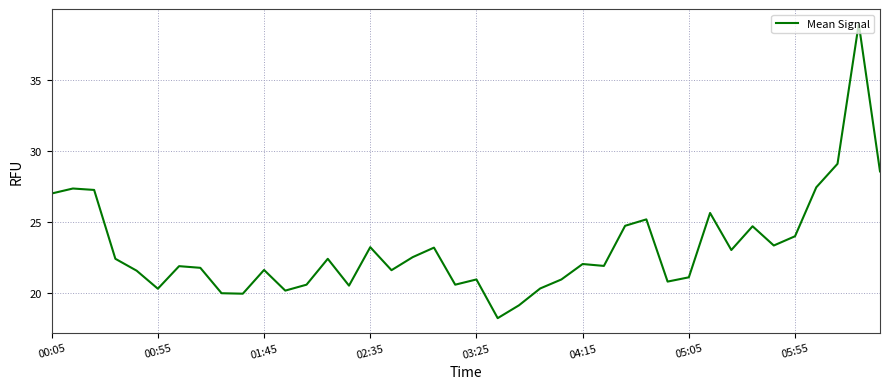

What is the difference between the maximum and minimum values?

20.7